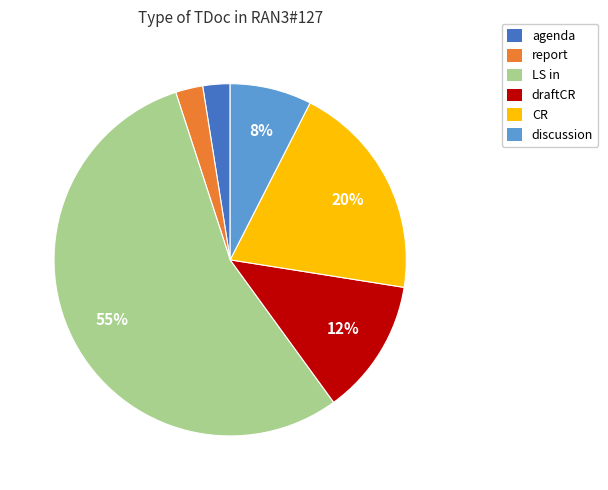

To the nearest percent, what is the average slice percentage?

17%